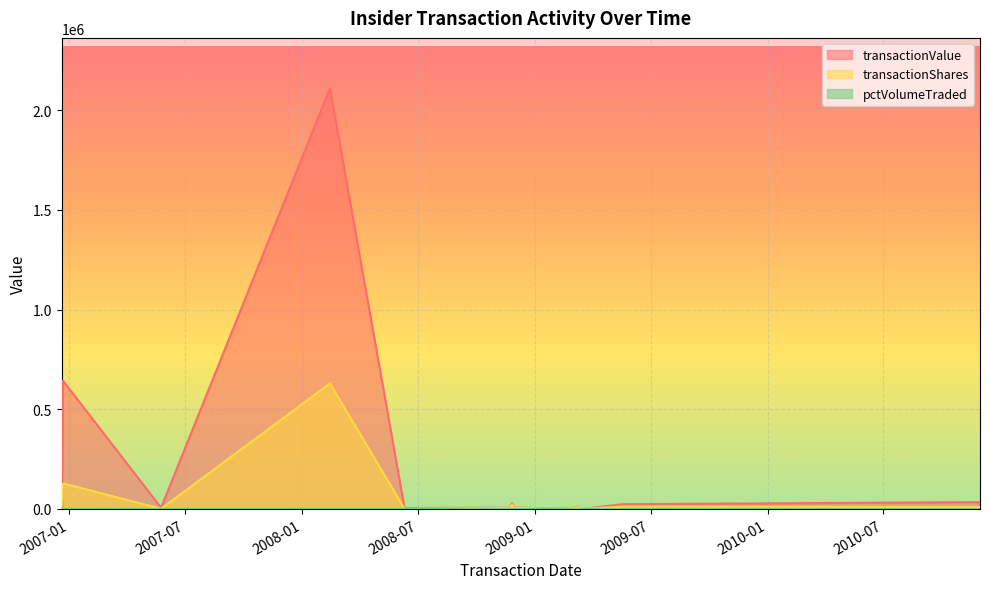

What is the average value of the pctVolumeTraded series?

39